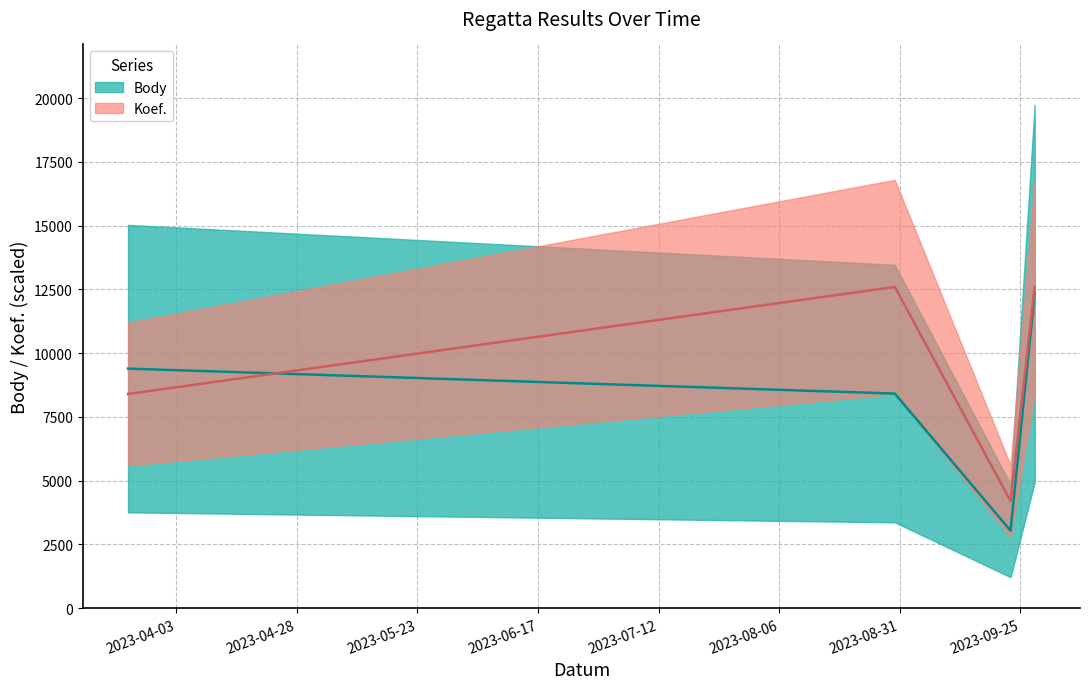

Where do Koef. and Body first cross each other?

2023-03-24 and 2023-08-30